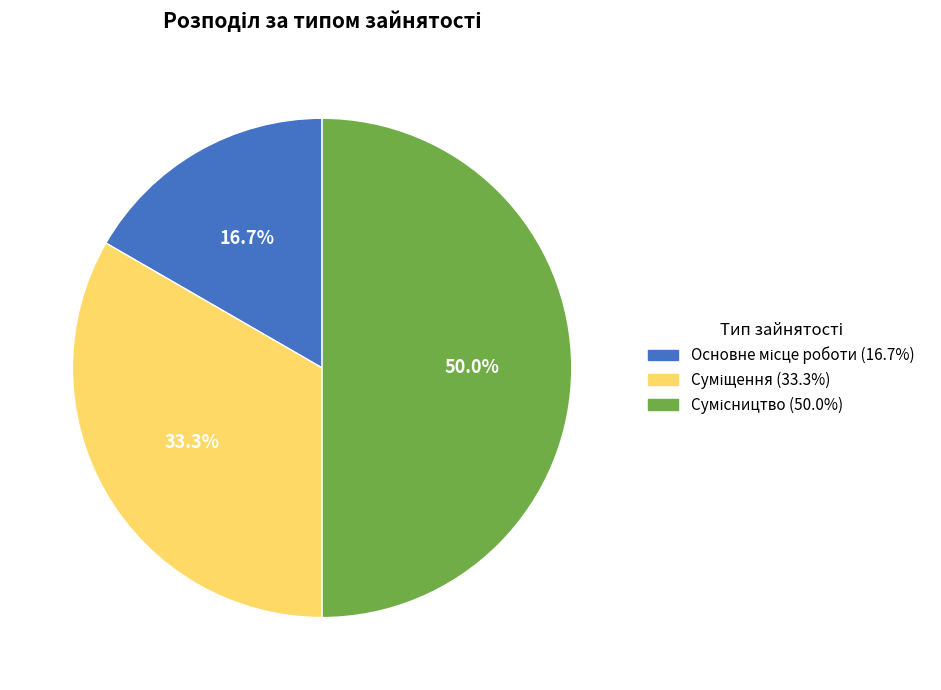

Count the number of slices in the pie.

3